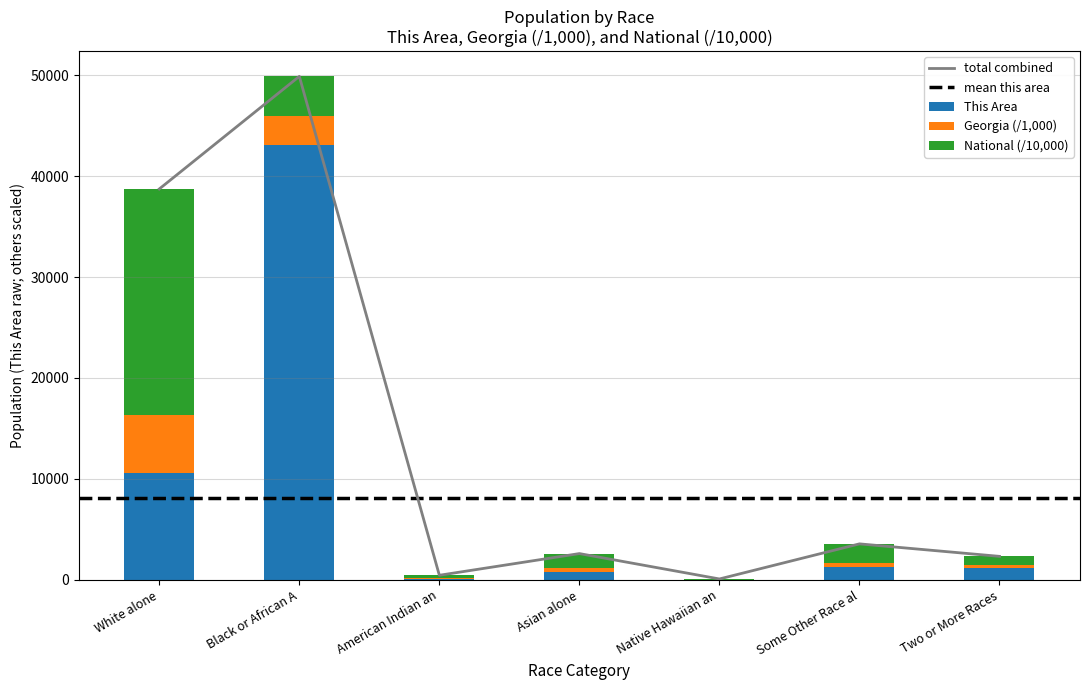

What is the highest value of the This Area series?

43046.0